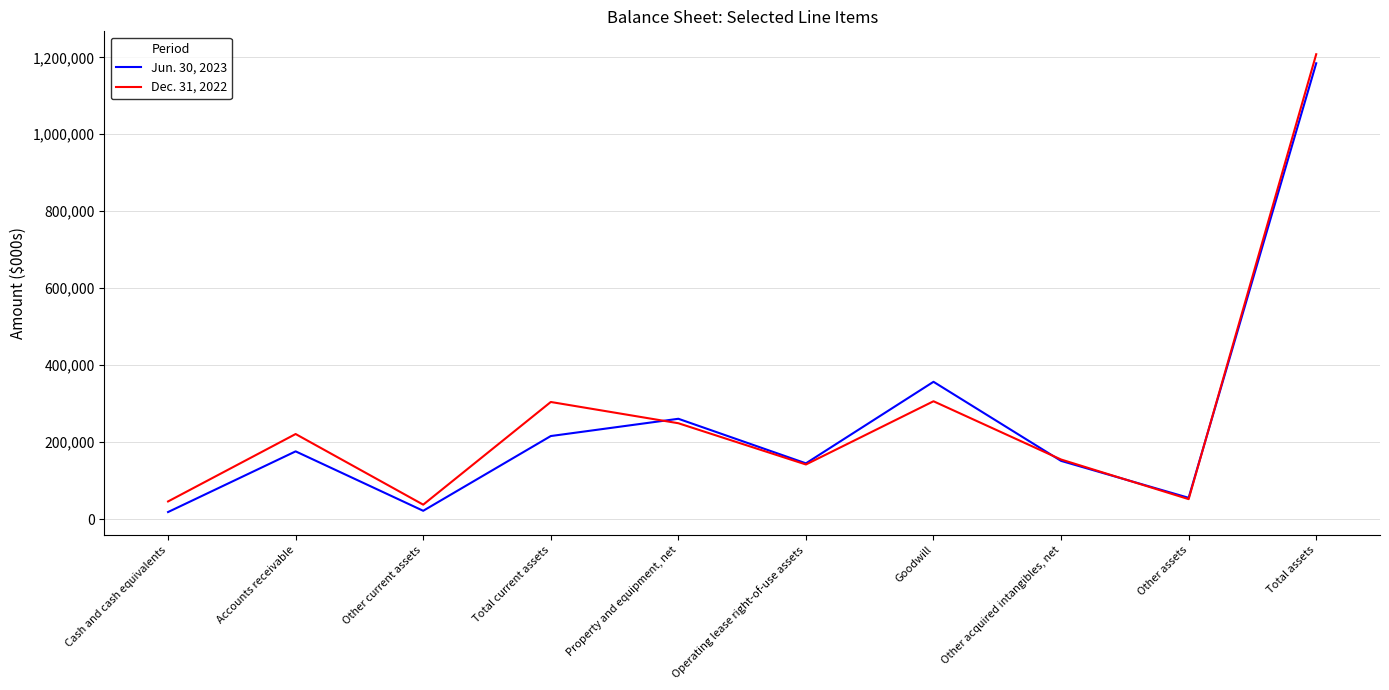

Which series changed the most between Cash and cash equivalents and Total current assets?

Dec. 31, 2022